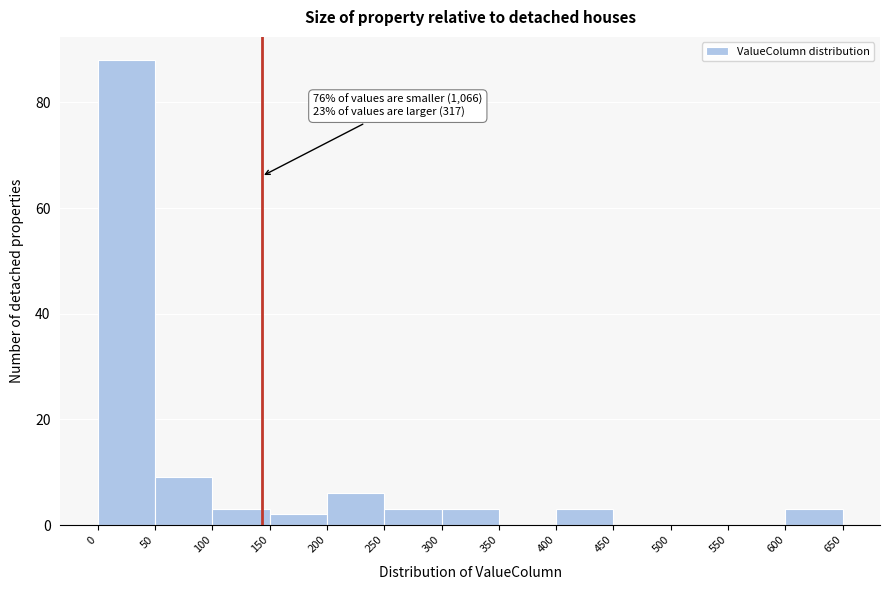

Which range on the x-axis has the tallest bar?

0 to 50